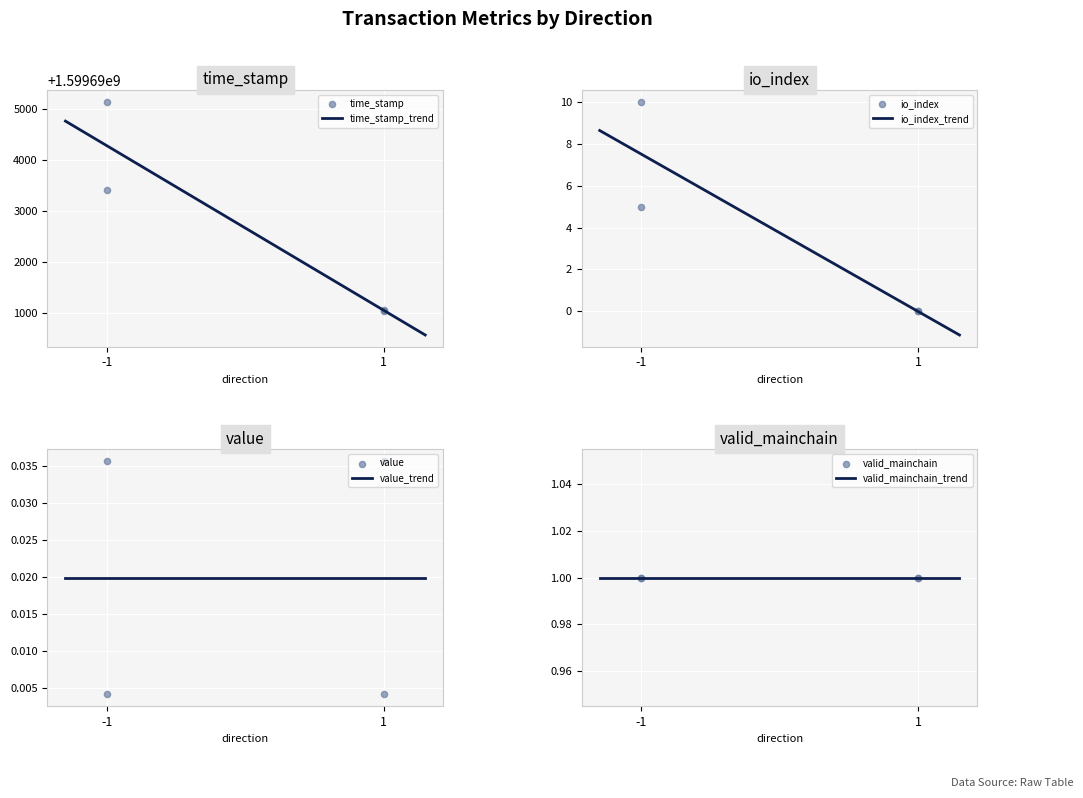

Which series contains the lowest Y value?

io_index